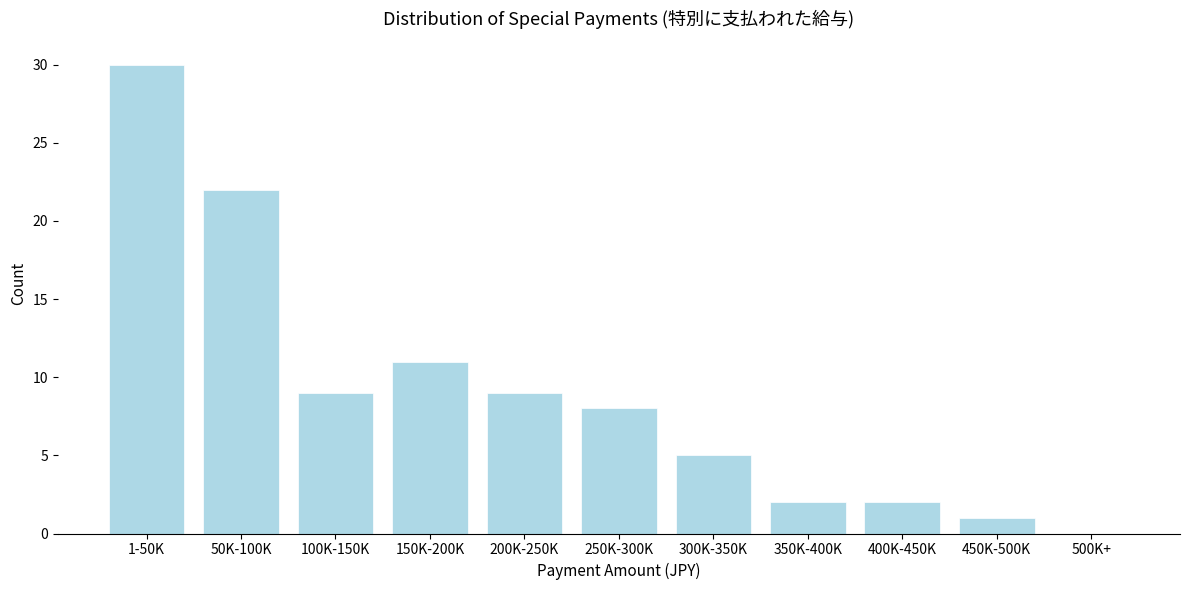

Reading left to right, list all the values displayed in this chart.

1-50K=30	50K-100K=22	100K-150K=9	150K-200K=11	200K-250K=9	250K-300K=8	300K-350K=5	350K-400K=2	400K-450K=2	450K-500K=1	500K+=0